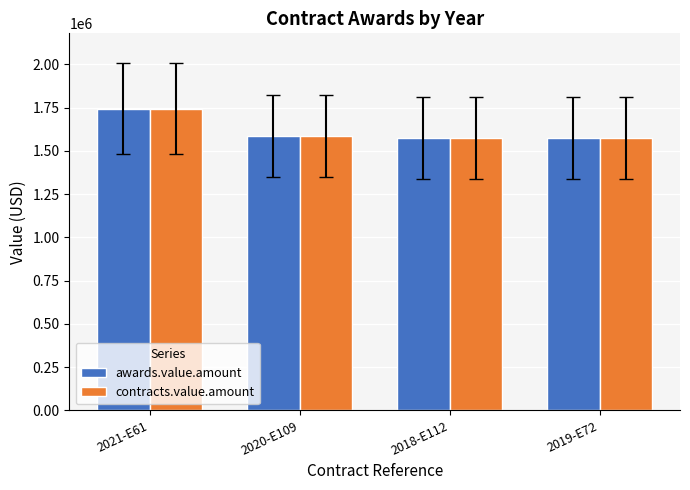

What is the value of the contracts.value.amount bar at the 3rd from the left?

1574750